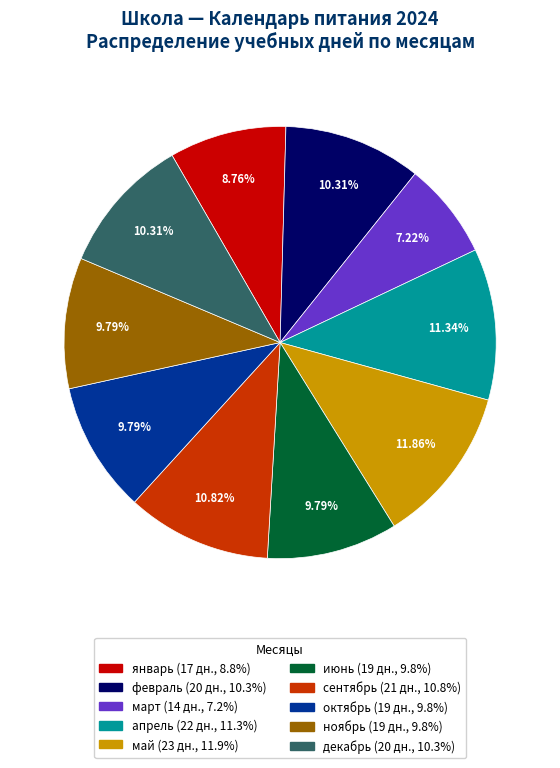

How much of the chart is everything except май?

88.1%